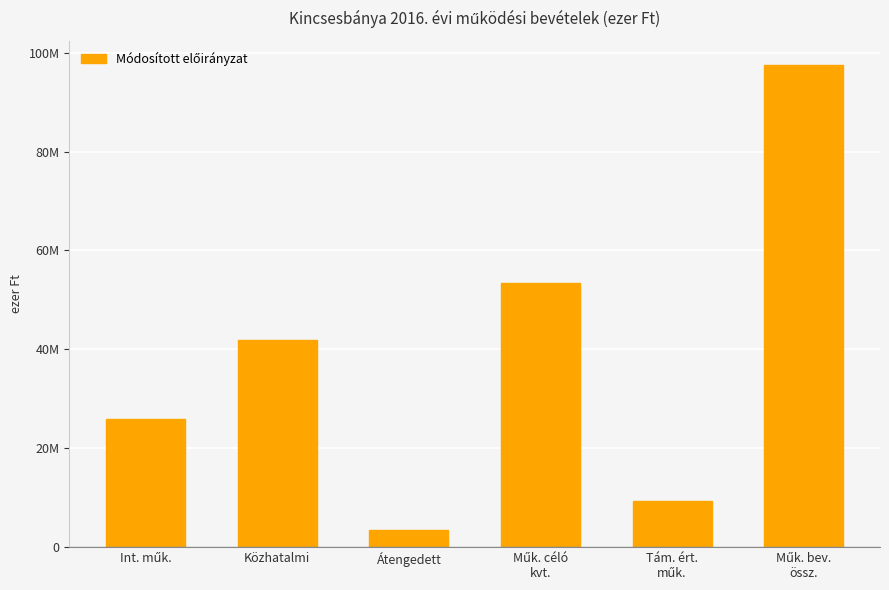

What is the difference between the maximum and minimum values?

94026618